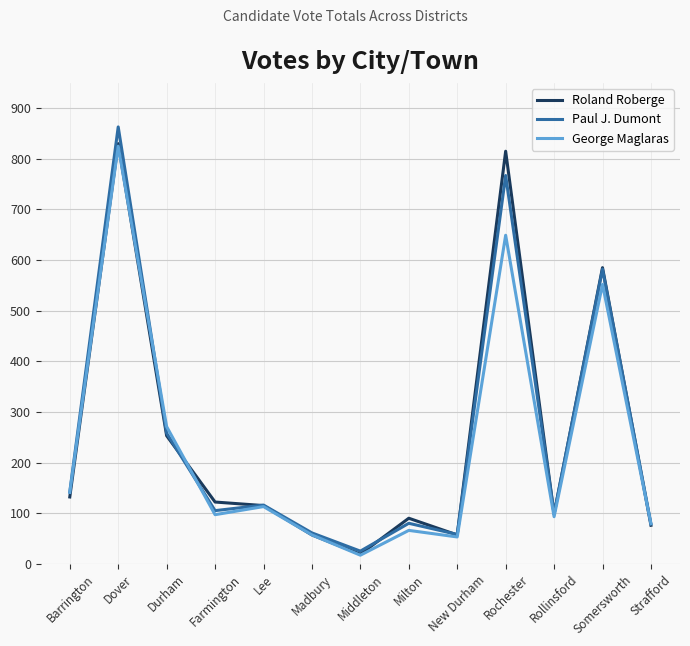

What is the difference between the highest and lowest values at Strafford?

3